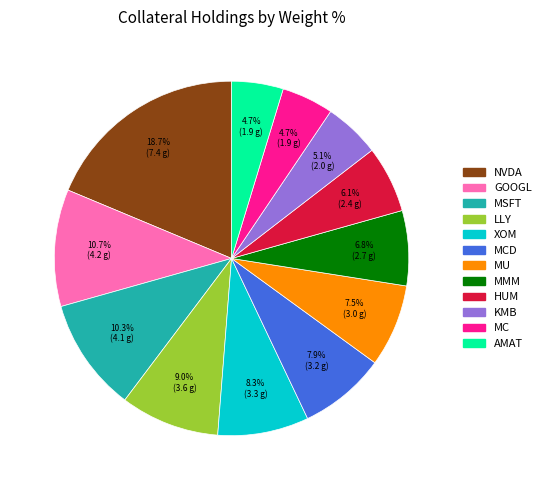

Is there a majority slice in this chart?

No